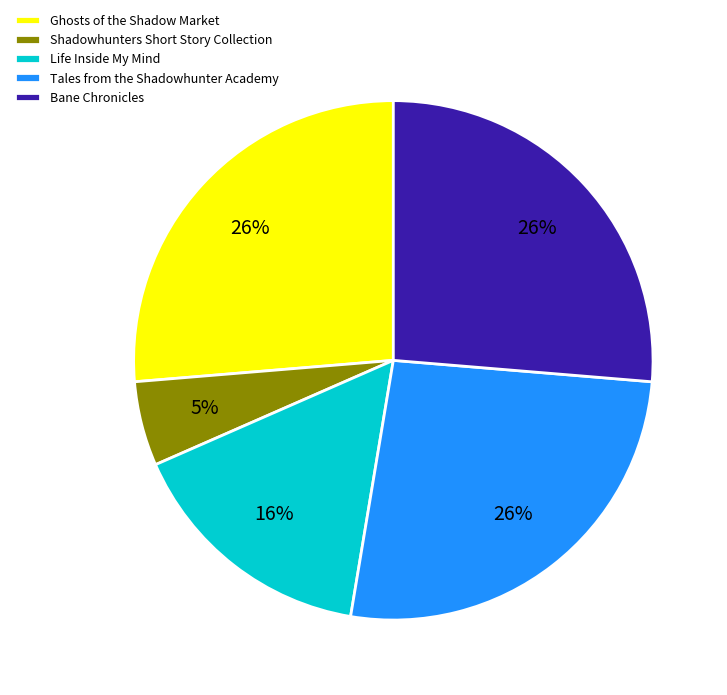

Does any single category account for the majority?

No